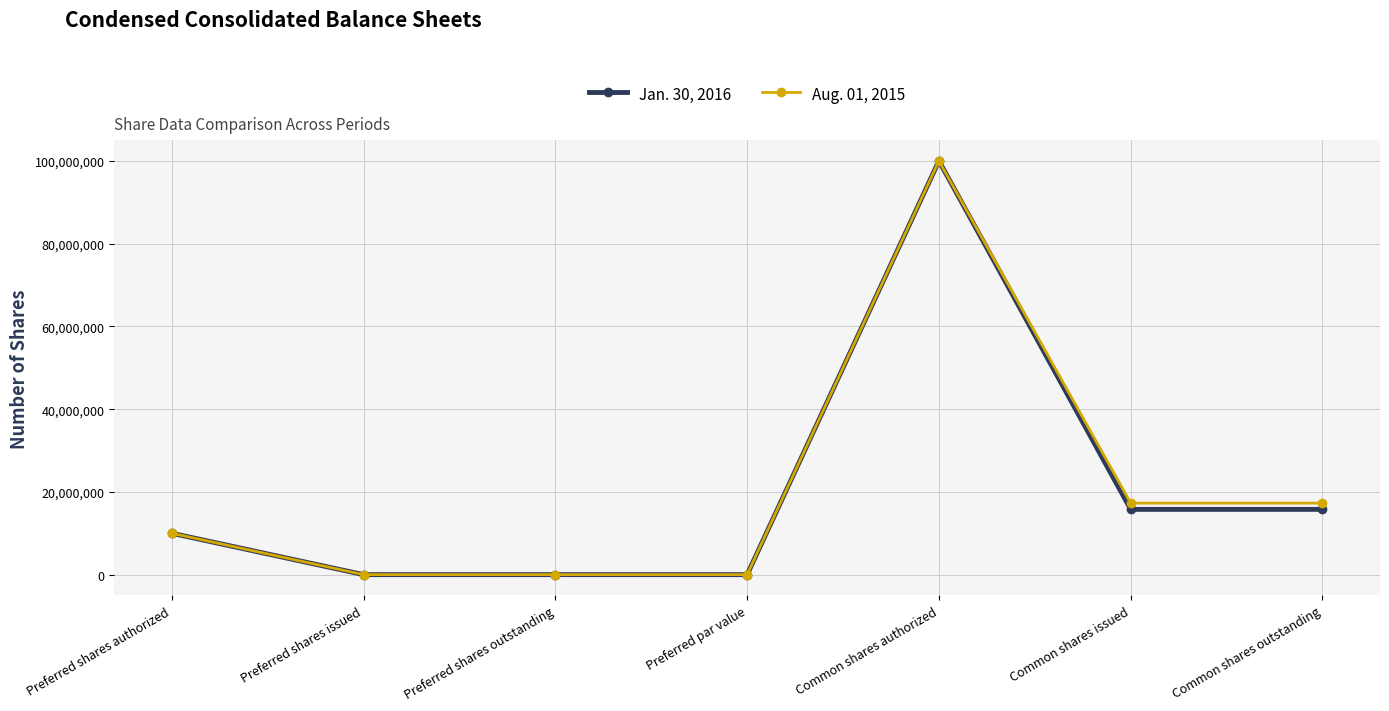

Is the value of Jan. 30, 2016 at Common shares authorized greater than the value of Aug. 01, 2015 at Common shares issued?

Yes